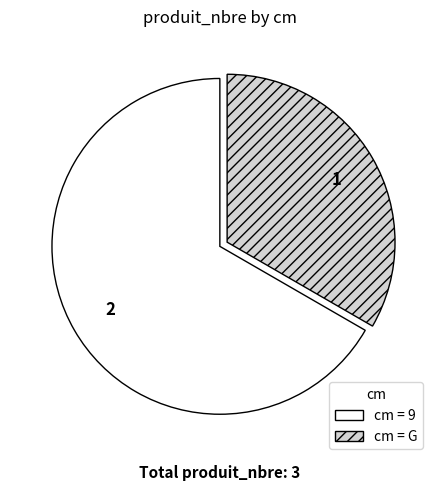

Is there any slice that represents more than half of the pie?

Yes